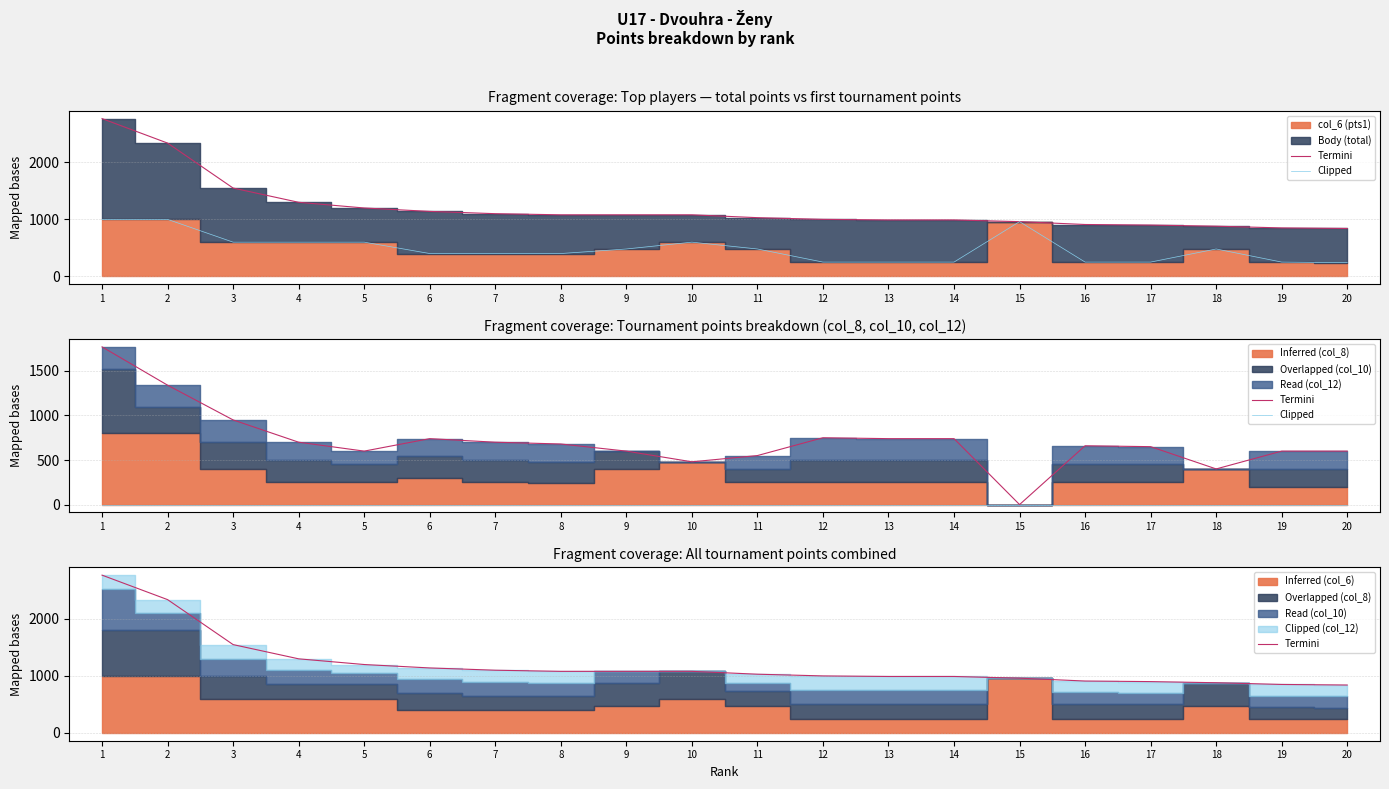

True or false: Clipped and Termini cross at least once.

False